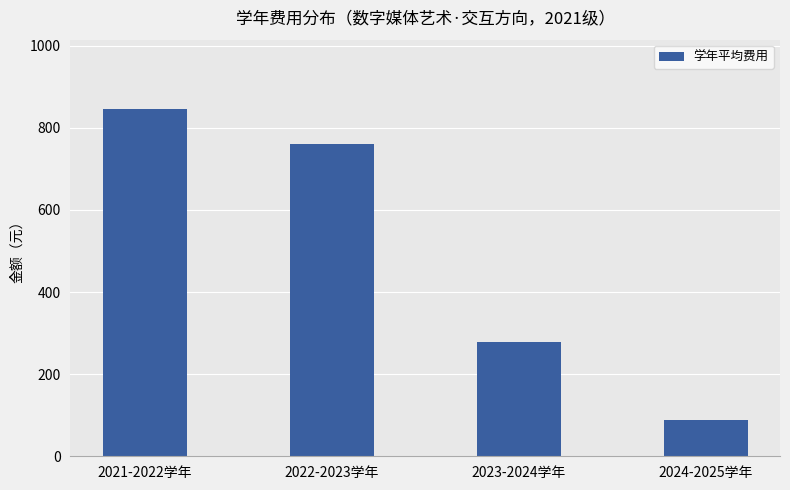

What position from the right is 2024-2025学年?

1